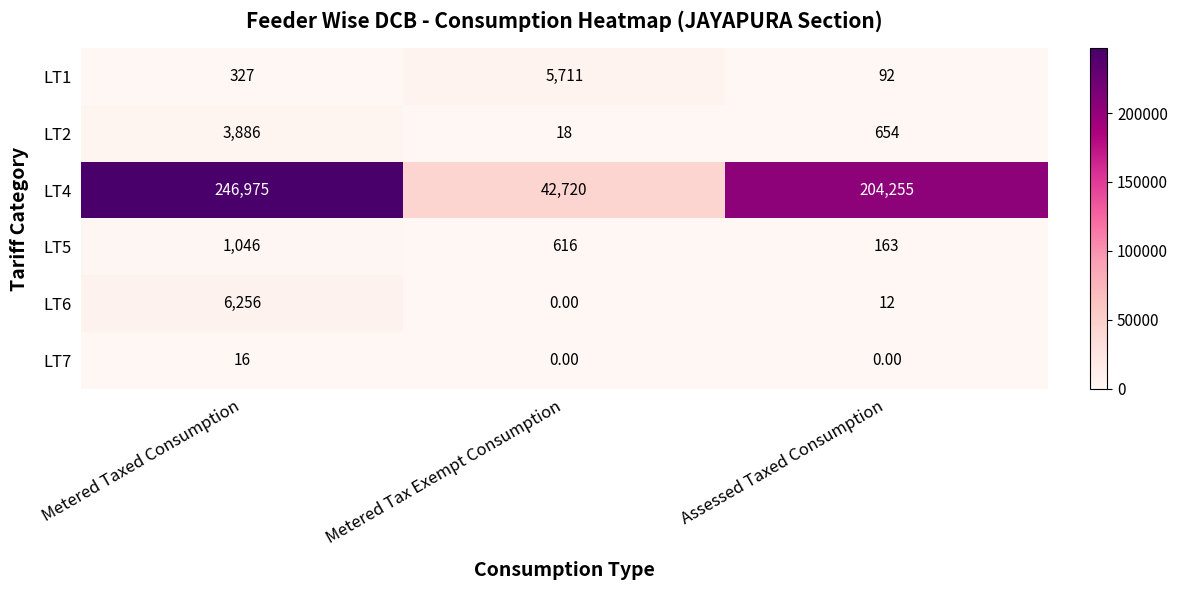

What is the difference between the highest and lowest values at Metered Tax Exempt Consumption?

42720